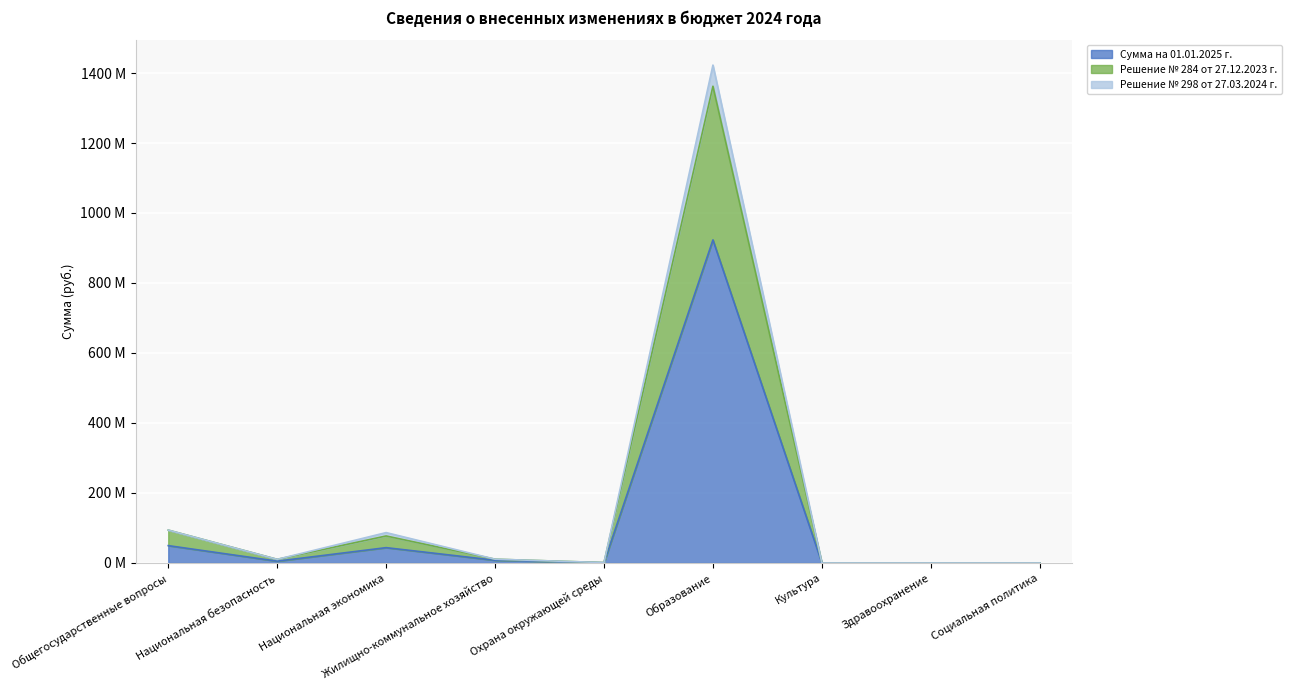

Which series has the largest total across all categories?

Решение № 298 от 27.03.2024 г.